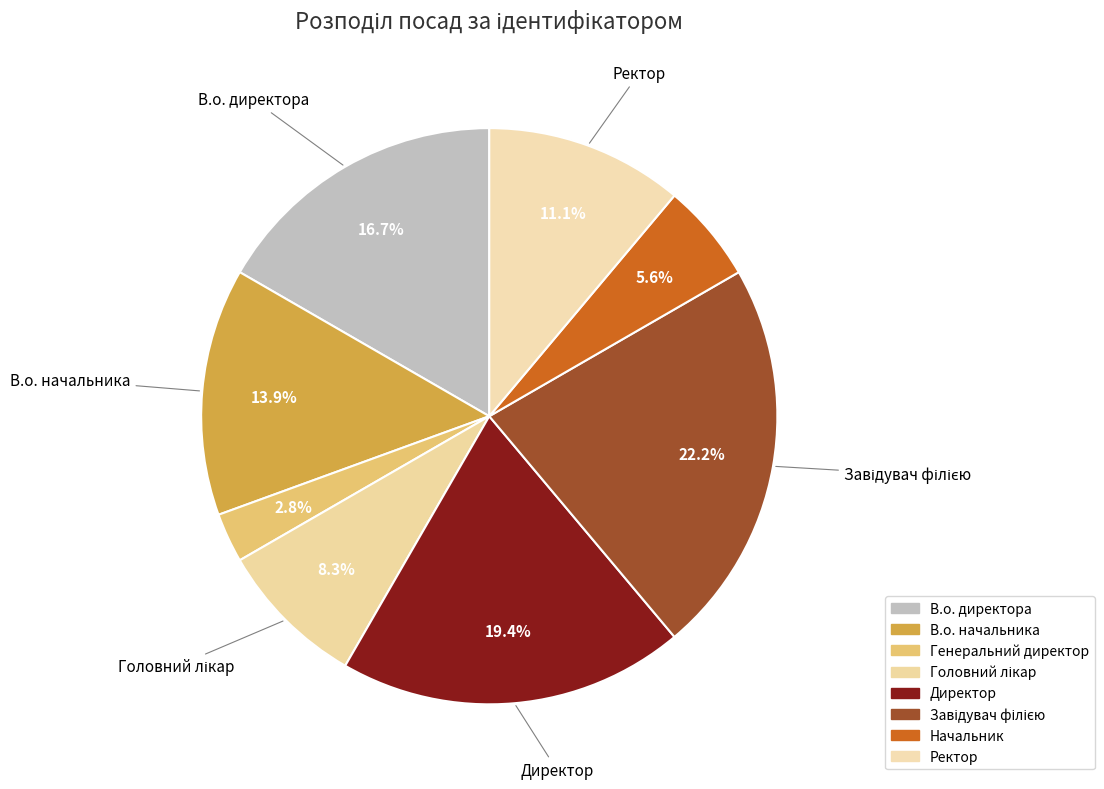

To the nearest percent, what is the combined percentage of В.о. начальника and Генеральний директор?

17%